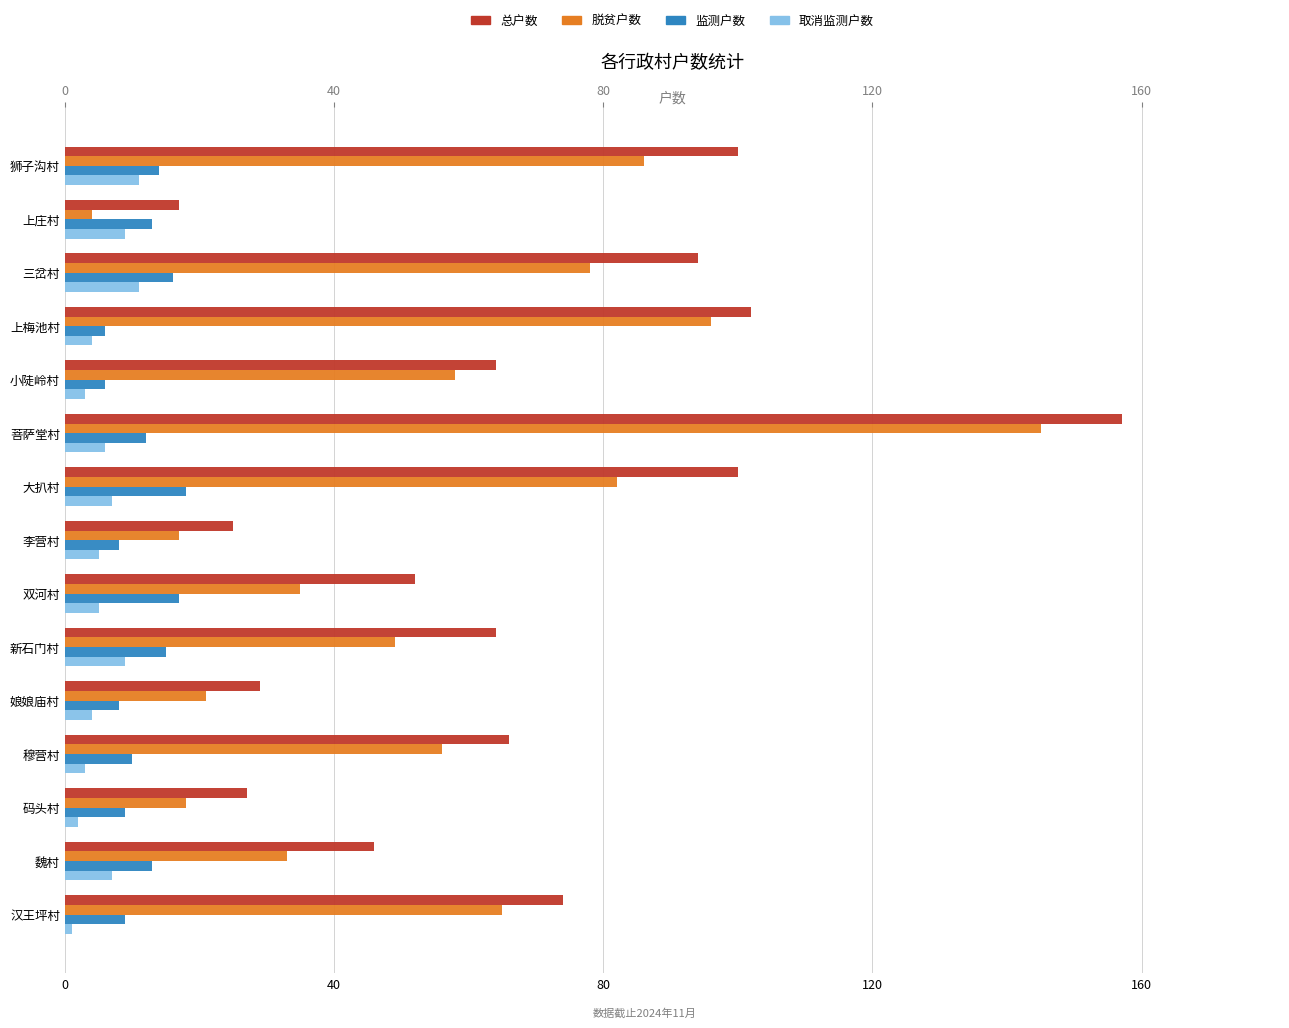

True or false: 监测户数 has a value of 5 at 码头村.

False